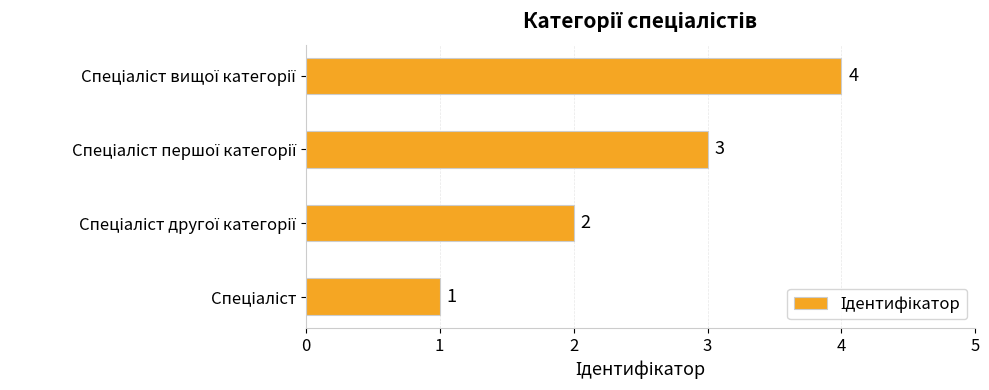

What is the greatest value displayed?

4